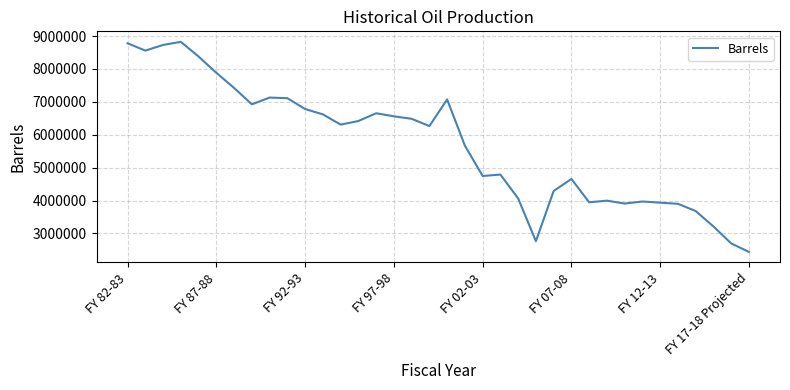

What is the maximum value shown in the chart?

8824976.2